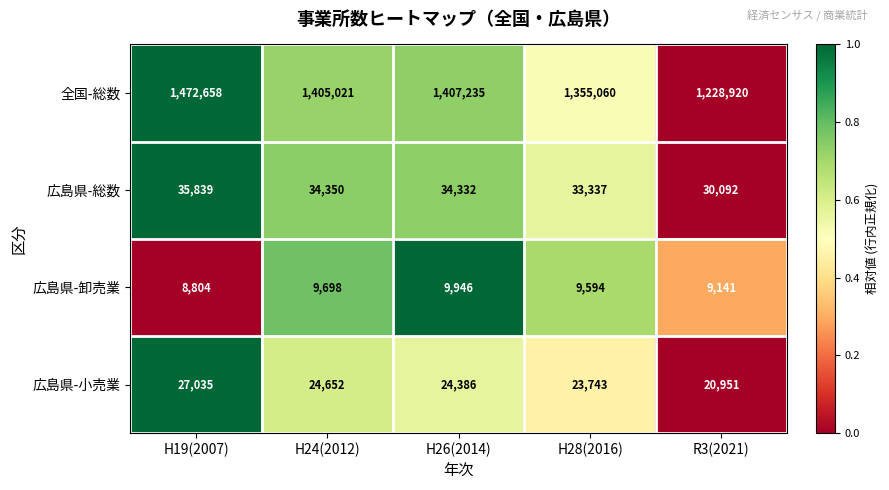

List the series in order of their peak value, highest first.

全国-総数, 広島県-総数, 広島県-小売業, 広島県-卸売業